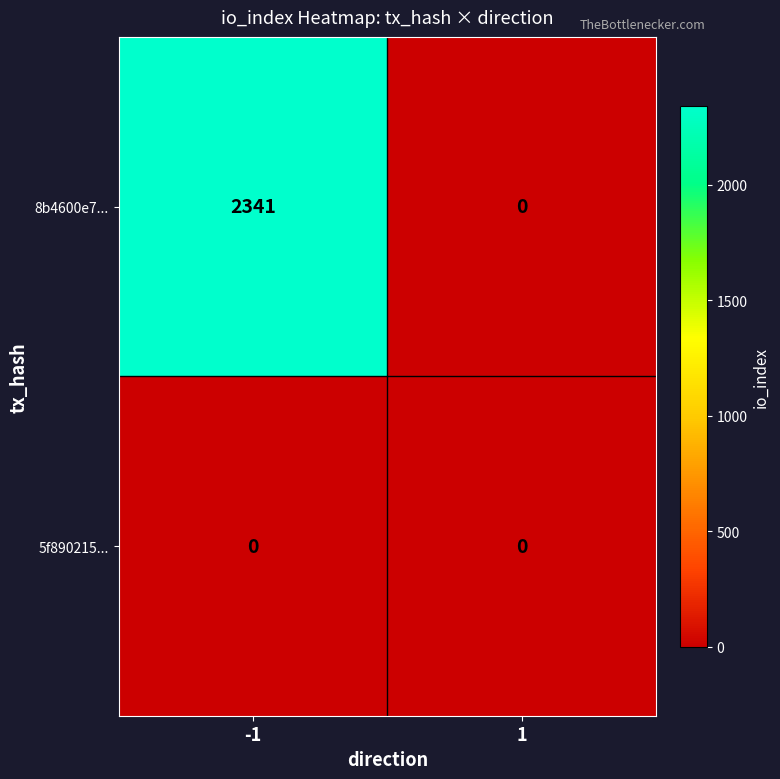

What is the highest value of the 8b4600e7... series?

2341